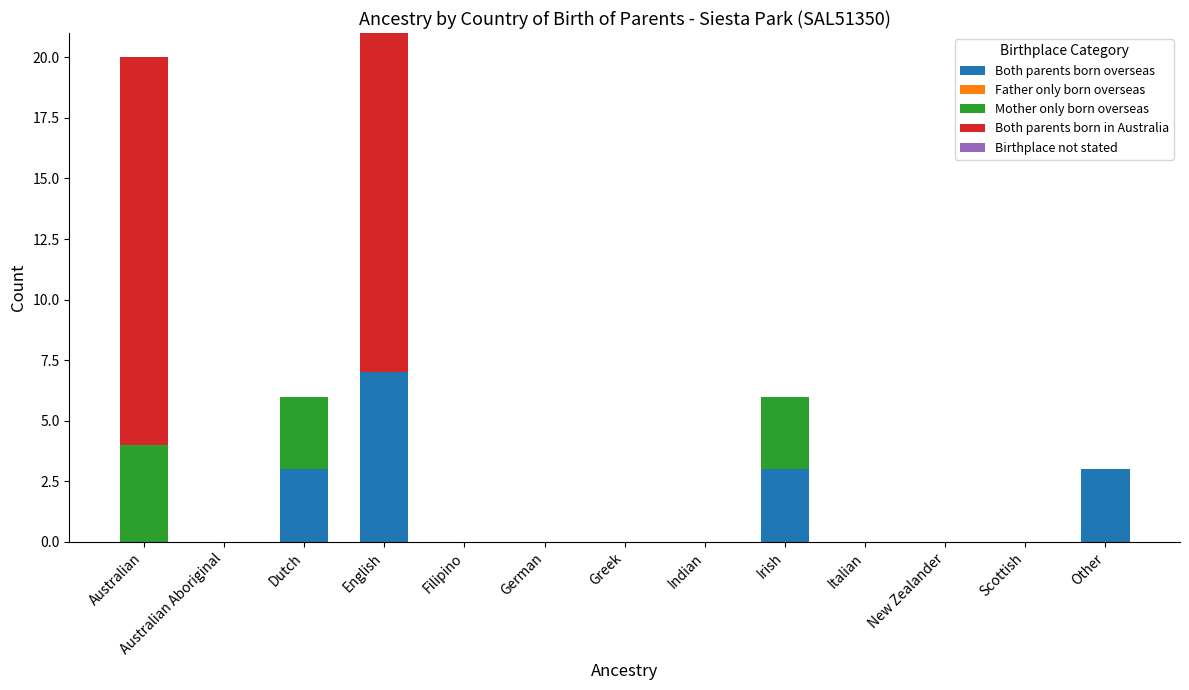

How many categories are shown in the chart?

13